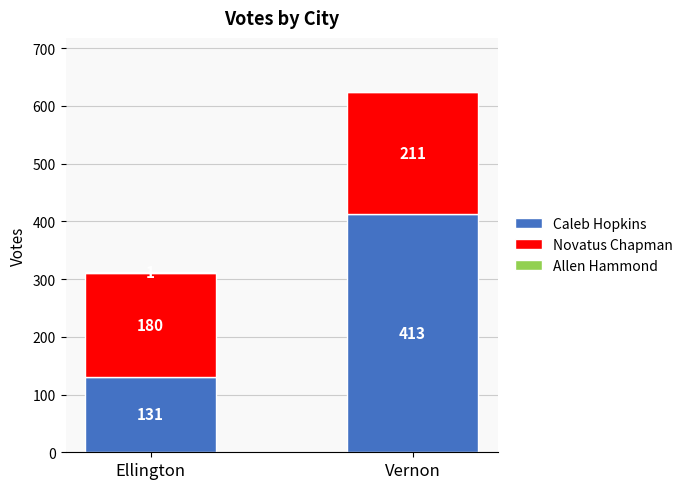

How many data points does each series have?

2